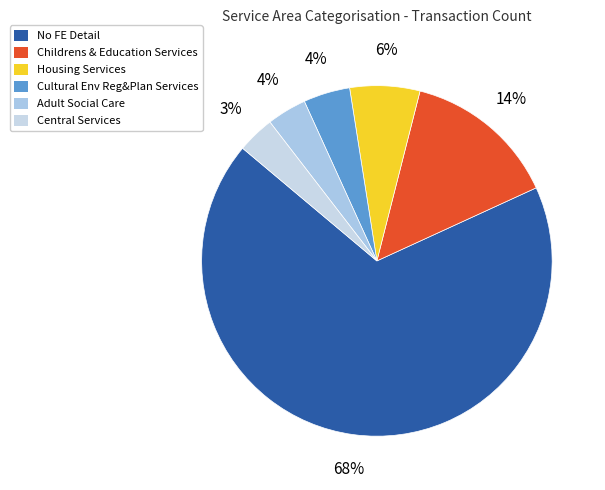

Is there any slice that represents more than half of the pie?

Yes